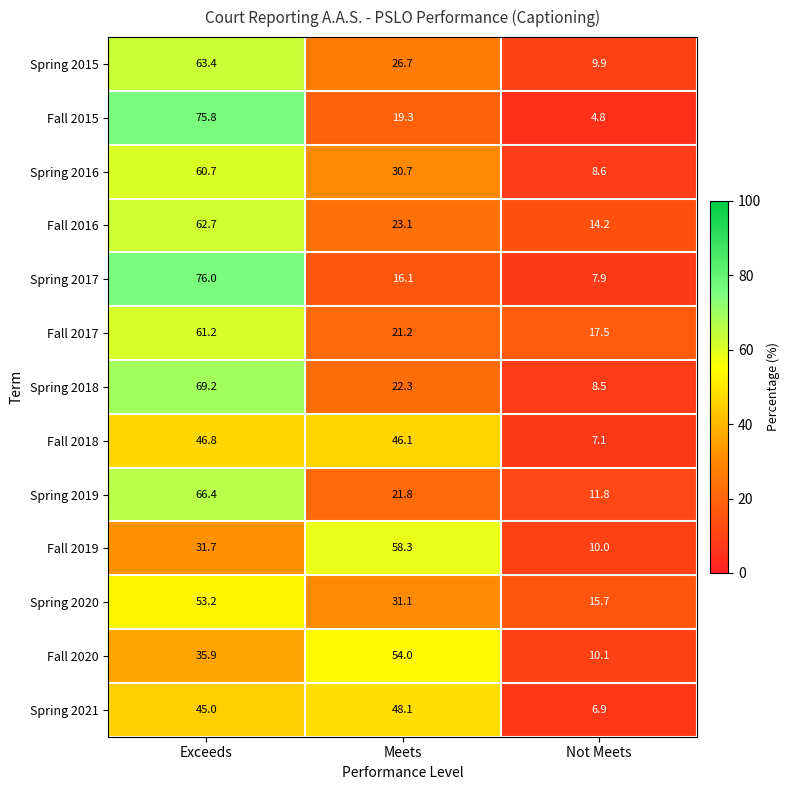

At which category does the chart reach its minimum across all series?

Not Meets